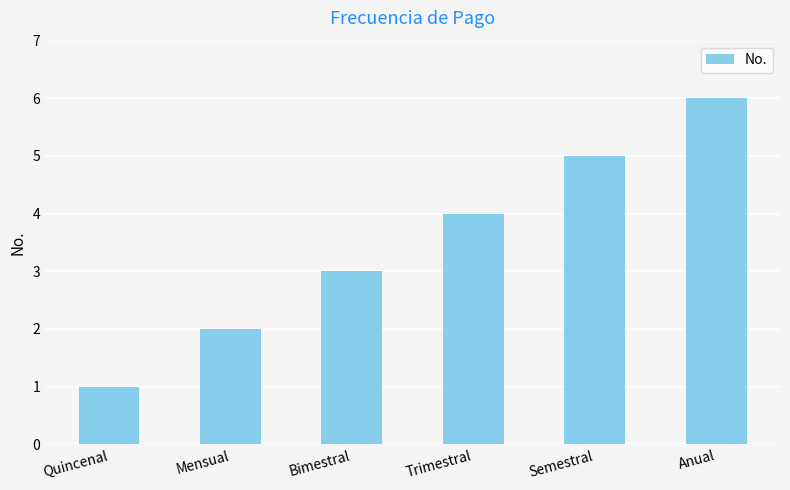

Rank the categories by value from lowest to highest.

Quincenal, Mensual, Bimestral, Trimestral, Semestral, Anual